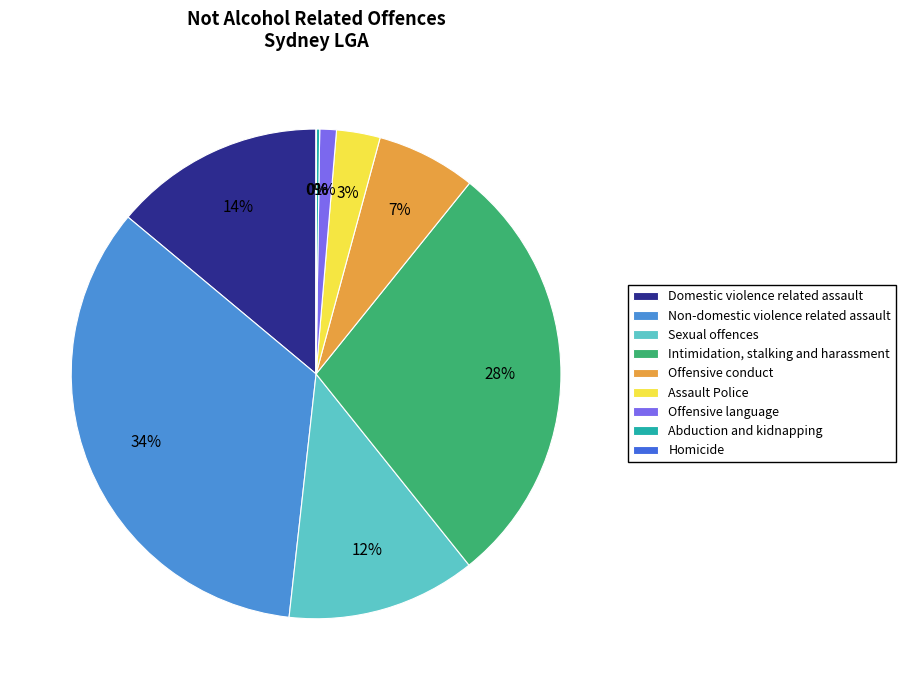

Is it true that Offensive conduct is 7% of the pie?

True